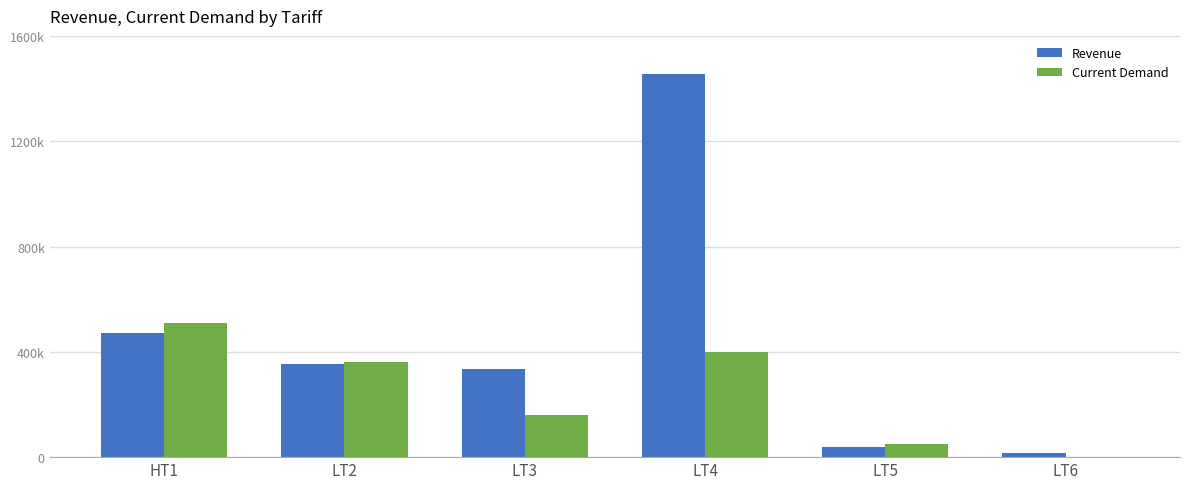

Does the chart contain stacked bars?

No